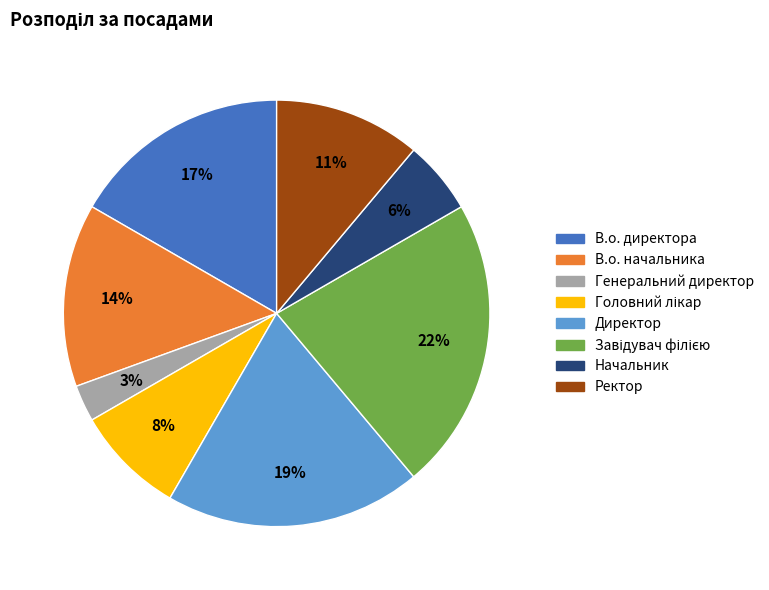

Does any single category account for the majority?

No